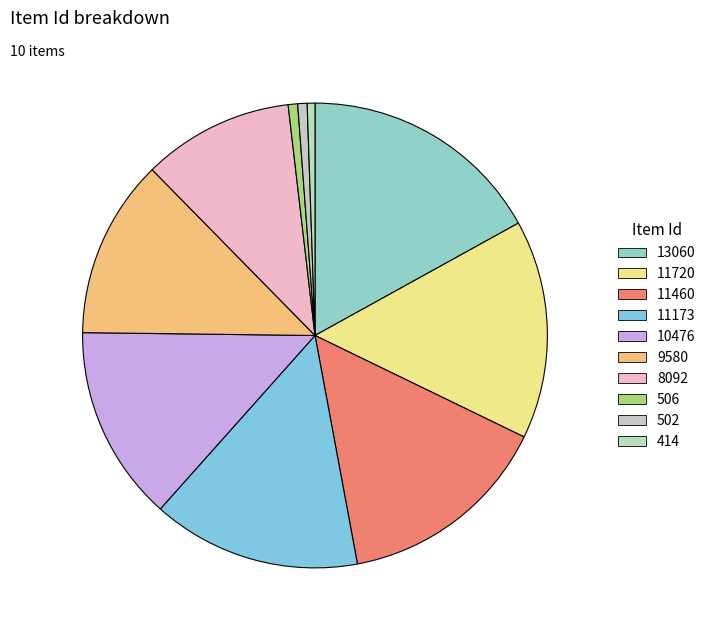

Which slice is the largest?

13060